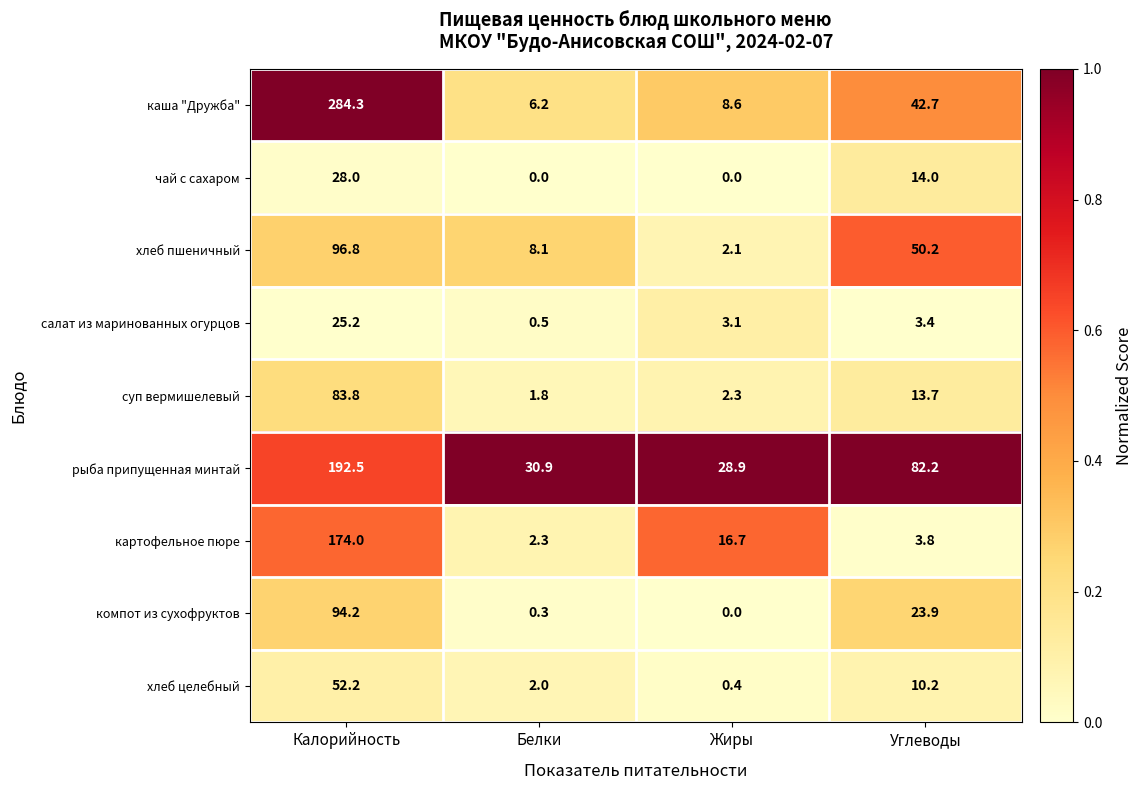

What is the greatest value displayed?

284.3